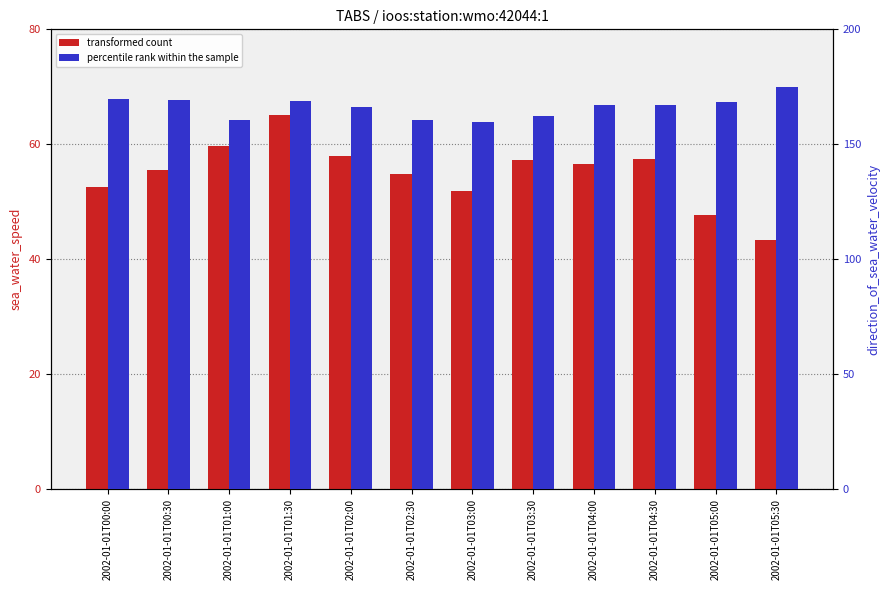

What is the greatest value displayed?

175.1